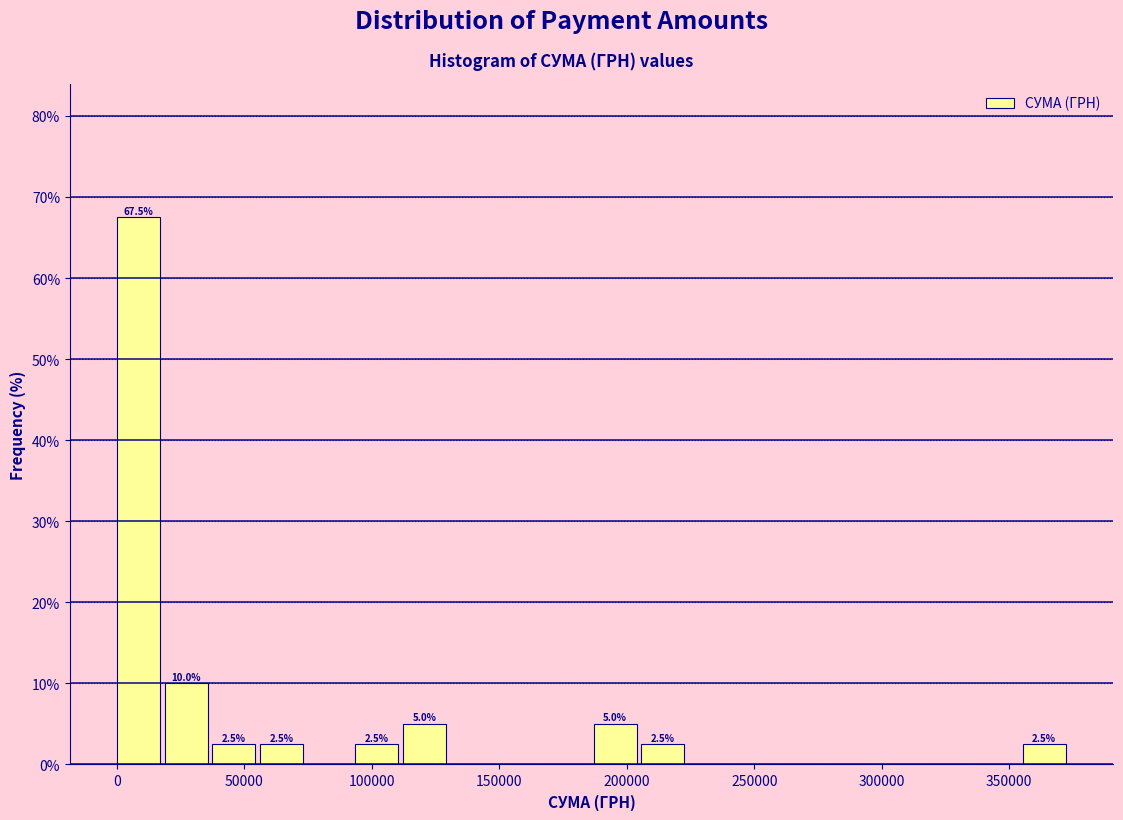

Read against the x-axis, roughly where is the centre of the tallest bar?

10000